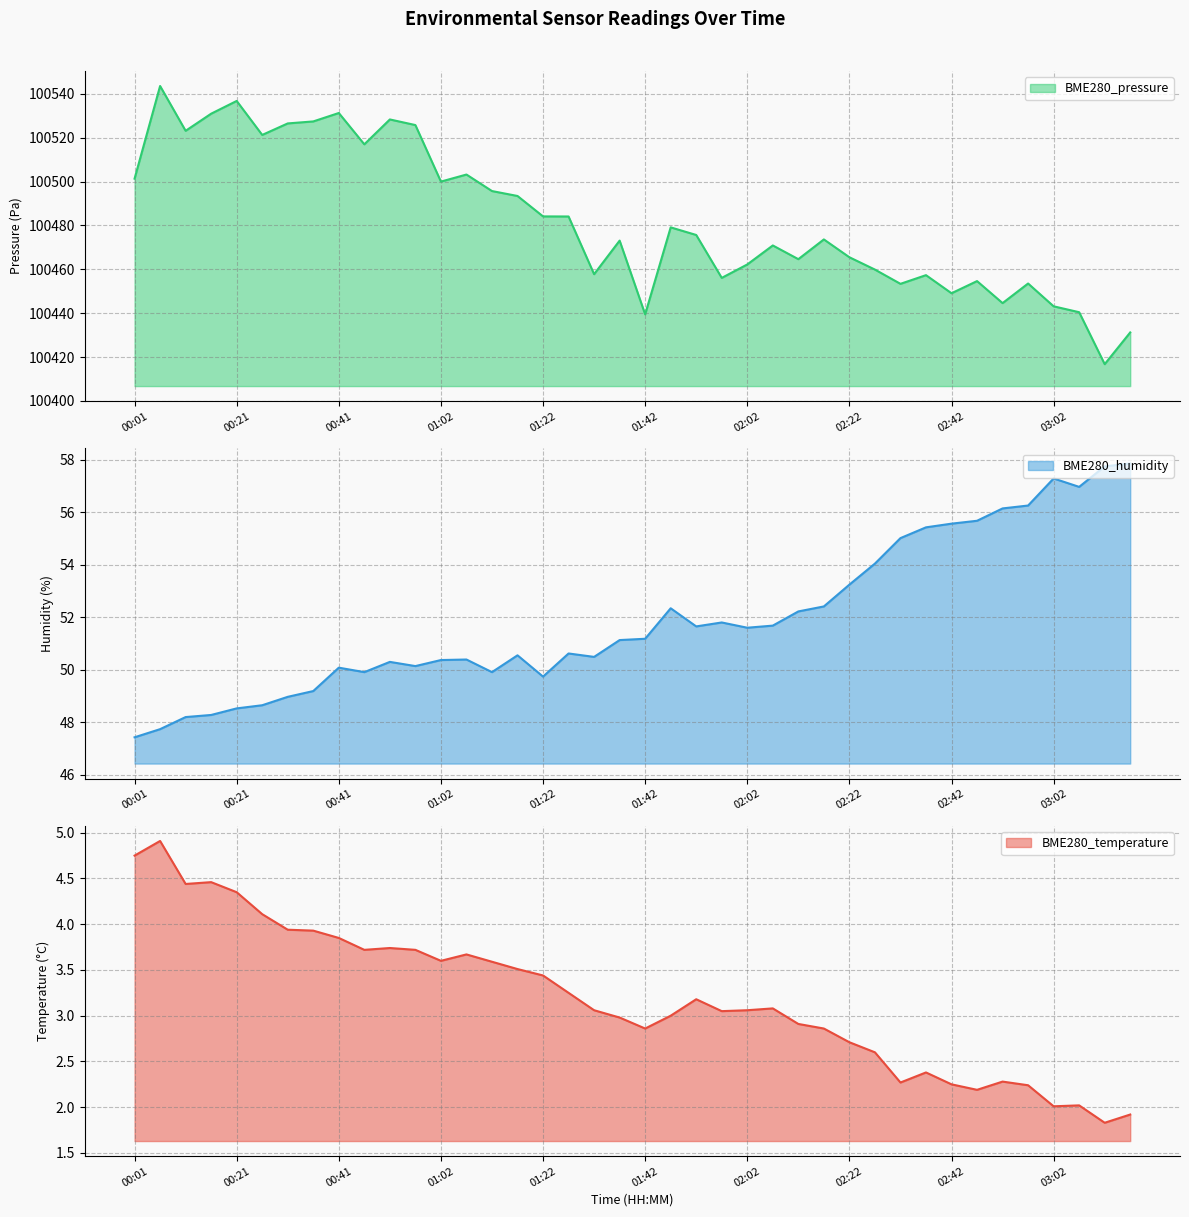

Where is BME280_humidity nearest to the value 52?

01:57